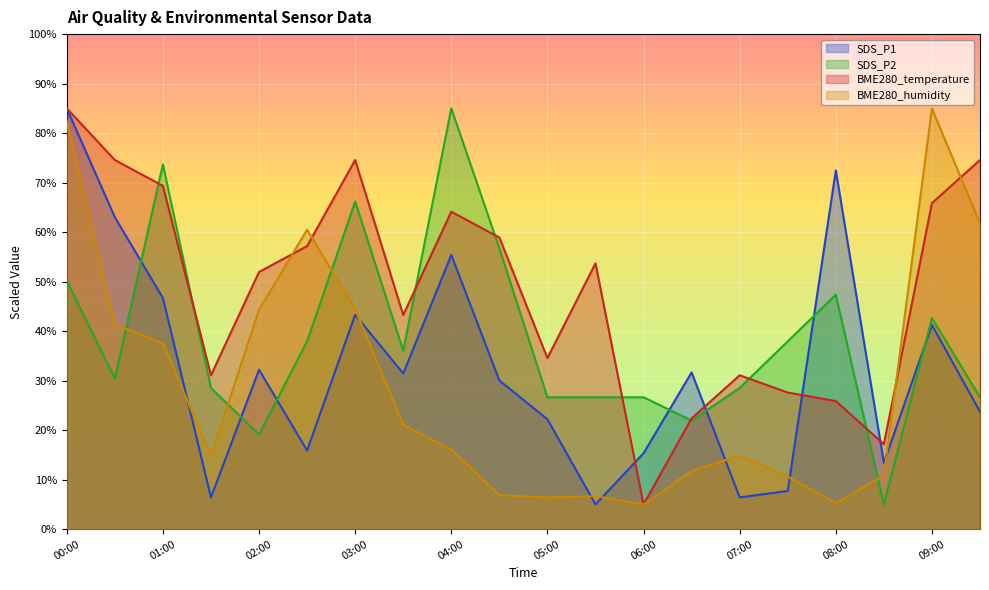

Reading right to left, extract all data points from this chart.

SDS_P1: 09:30=23.7	09:00=41.2	08:30=13.4	08:00=72.5	07:30=7.7	07:00=6.4	06:30=31.7	06:00=15.3	05:30=5.0	05:00=22.2	04:30=30.0	04:00=55.4	03:30=31.4	03:00=43.3	02:30=15.9	02:00=32.2	01:30=6.4	01:00=46.7	00:30=63.0	00:00=85.0
SDS_P2: 09:30=26.6	09:00=42.6	08:30=5.0	08:00=47.4	07:30=37.9	07:00=28.5	06:30=21.9	06:00=26.6	05:30=26.6	05:00=26.6	04:30=56.8	04:00=85.0	03:30=36.1	03:00=66.2	02:30=37.9	02:00=19.1	01:30=28.5	01:00=73.7	00:30=30.4	00:00=50.2
BME280_temperature: 09:30=74.6	09:00=65.9	08:30=17.2	08:00=25.9	07:30=27.6	07:00=31.1	06:30=22.4	06:00=5.0	05:30=53.7	05:00=34.6	04:30=58.9	04:00=64.1	03:30=43.3	03:00=74.6	02:30=57.2	02:00=52.0	01:30=31.1	01:00=69.3	00:30=74.6	00:00=85.0
BME280_humidity: 09:30=61.8	09:00=85.0	08:30=10.9	08:00=5.3	07:30=10.6	07:00=14.8	06:30=11.8	06:00=5.0	05:30=6.7	05:00=6.4	04:30=6.9	04:00=16.1	03:30=21.1	03:00=44.4	02:30=60.5	02:00=44.3	01:30=14.8	01:00=37.5	00:30=41.4	00:00=82.4